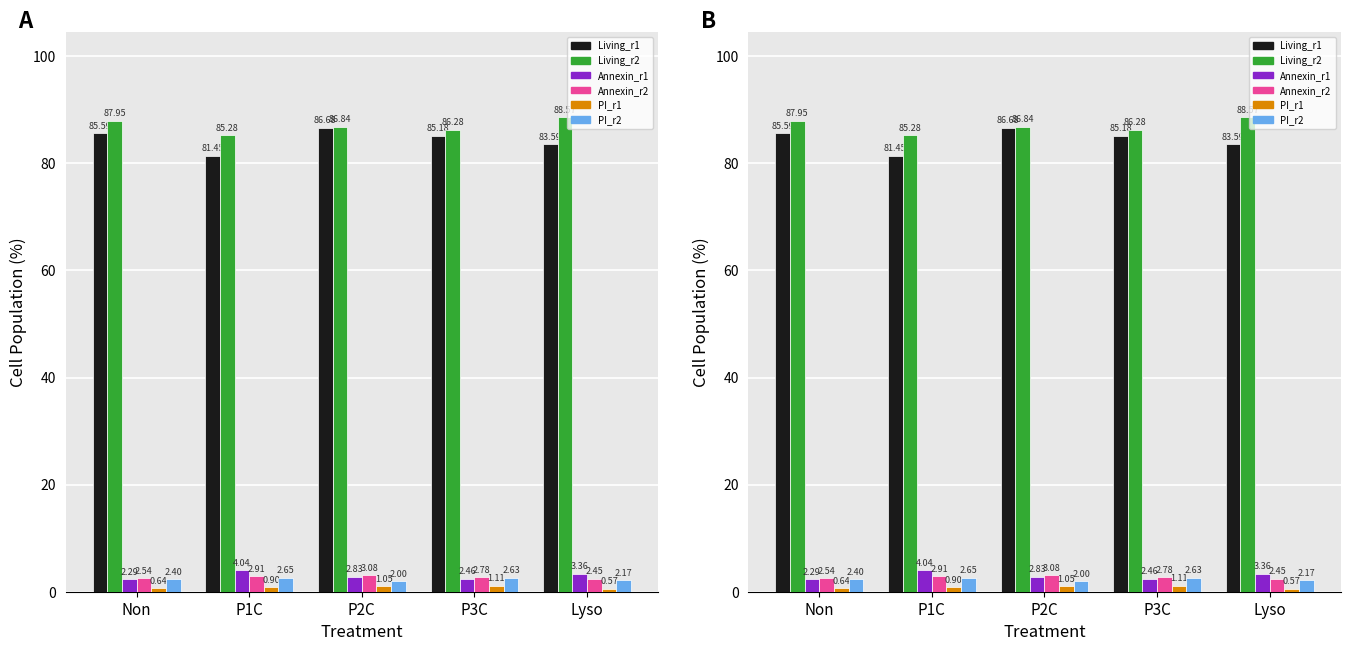

Reading left to right, what are all the values shown in this chart?

Living_r1: 85.6	81.5	86.7	85.2	83.6
Living_r2: 88.0	85.3	86.8	86.3	88.6
Annexin_r1: 2.3	4.0	2.8	2.5	3.4
Annexin_r2: 2.5	2.9	3.1	2.8	2.5
PI_r1: 0.6	0.9	1.1	1.1	0.6
PI_r2: 2.4	2.6	2.0	2.6	2.2